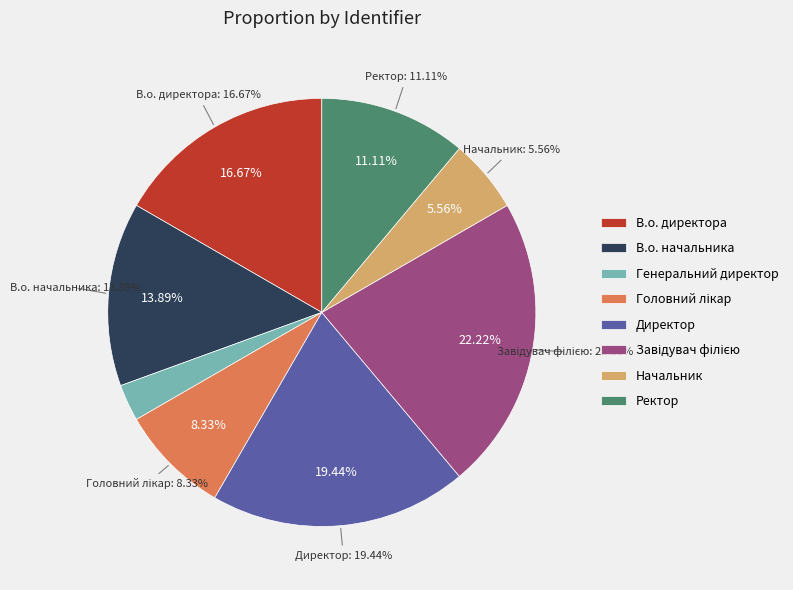

How many segments does this pie chart have?

8